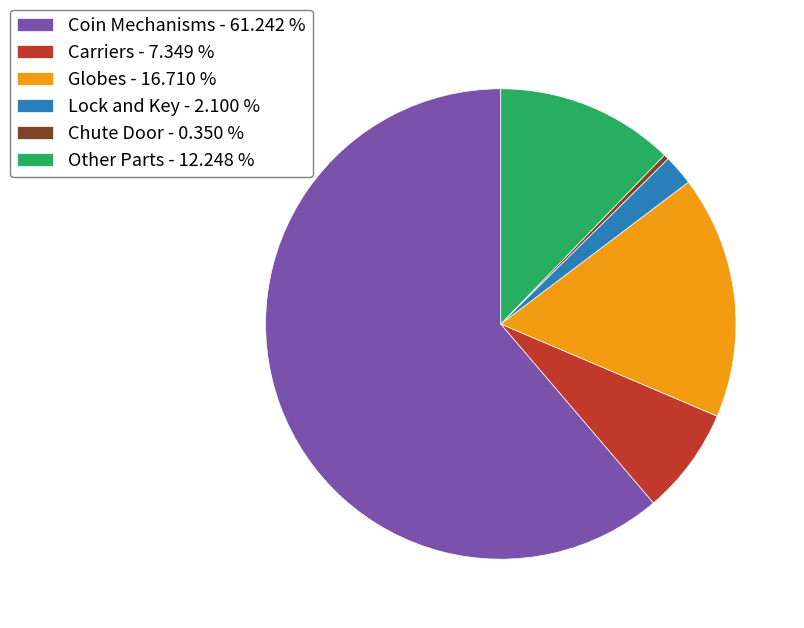

Between Coin Mechanisms - 61.242 % and Carriers - 7.349 %, which is larger?

Coin Mechanisms - 61.242 %